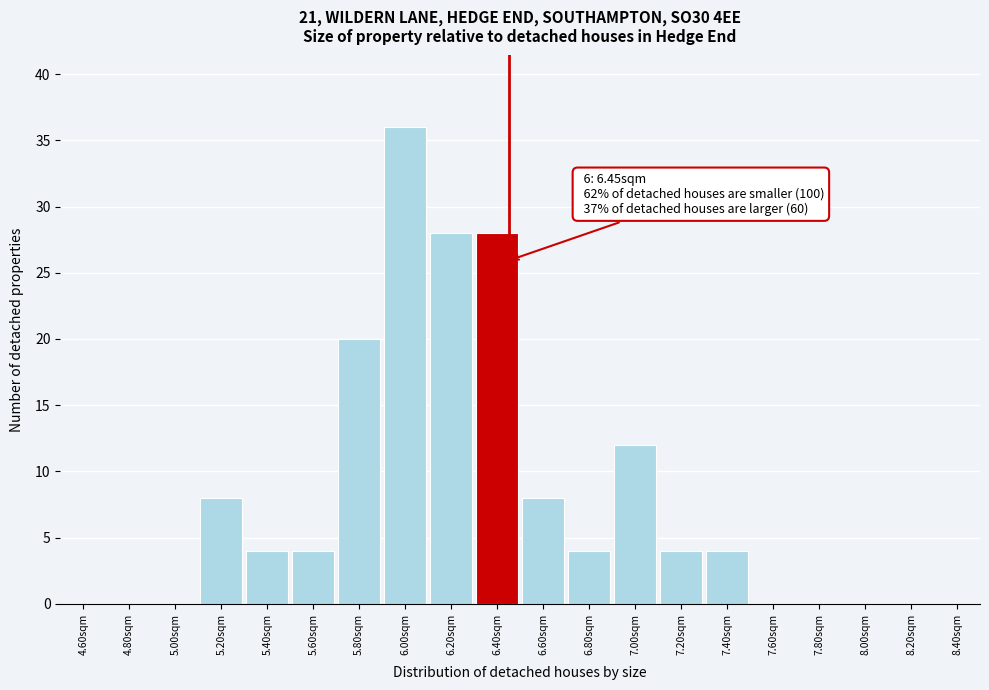

Which range on the x-axis has the tallest bar?

5.9 to 6.1